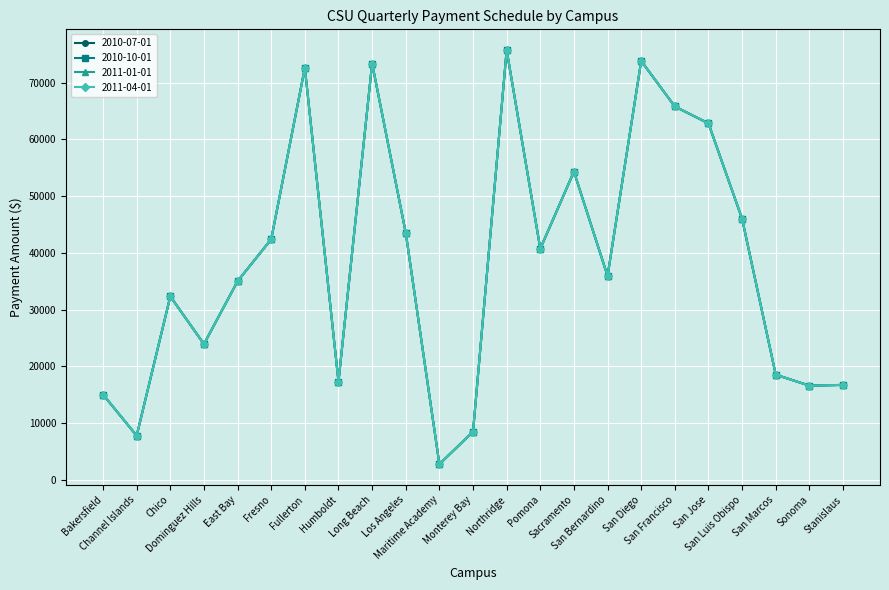

What is the smallest value displayed?

2750